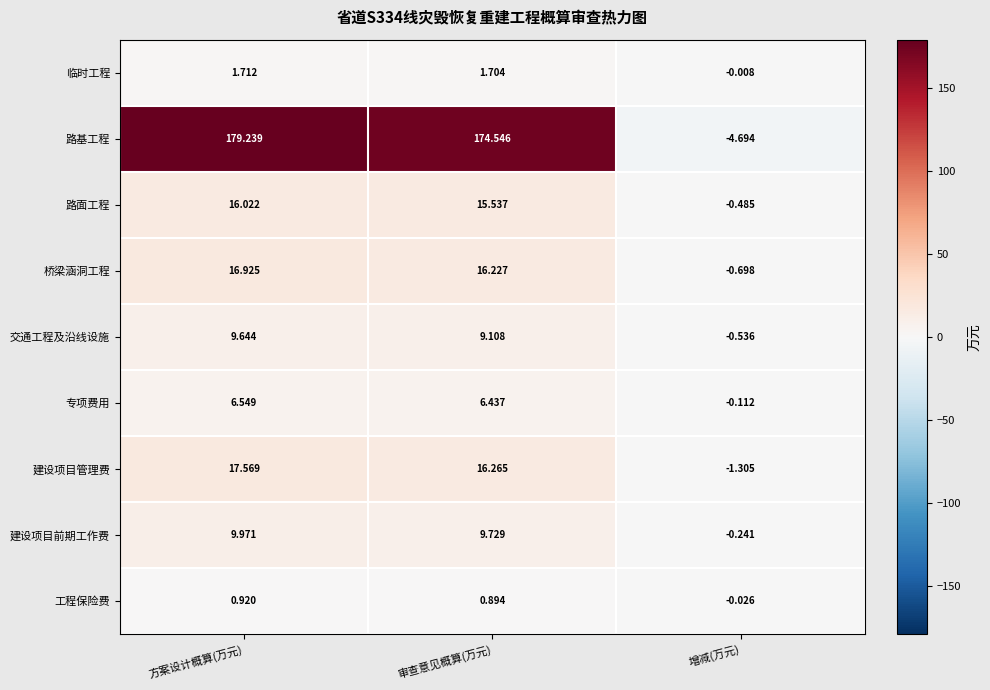

Which series has the widest spread of values?

路基工程